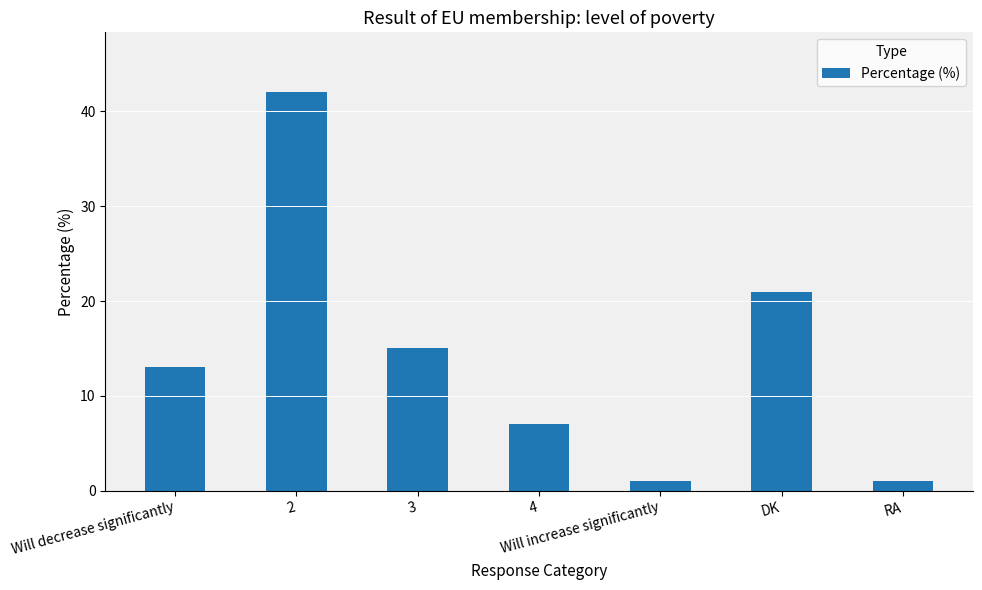

Are the bars grouped side by side (vs. stacked)?

No